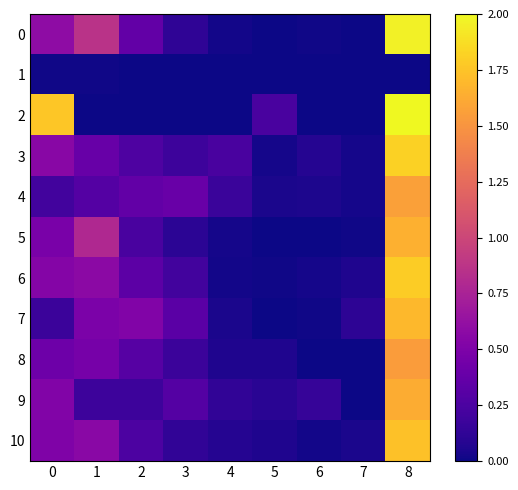

Which series has the largest total across all categories?

2